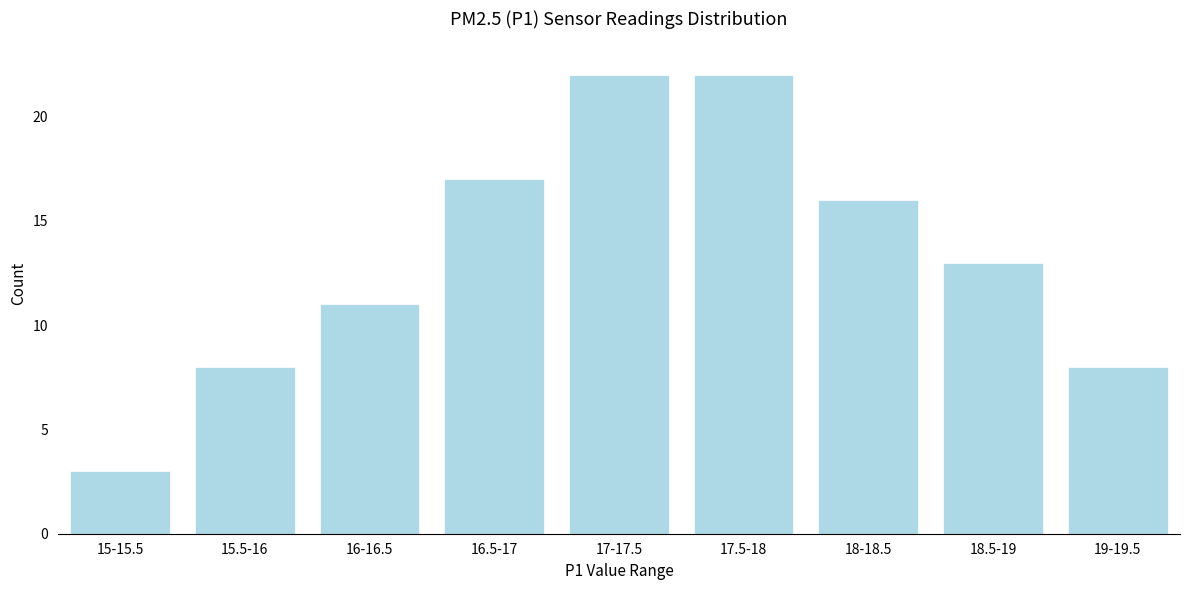

Reading left to right, what are all the values shown in this chart?

15-15.5=3	15.5-16=8	16-16.5=11	16.5-17=17	17-17.5=22	17.5-18=22	18-18.5=16	18.5-19=13	19-19.5=8